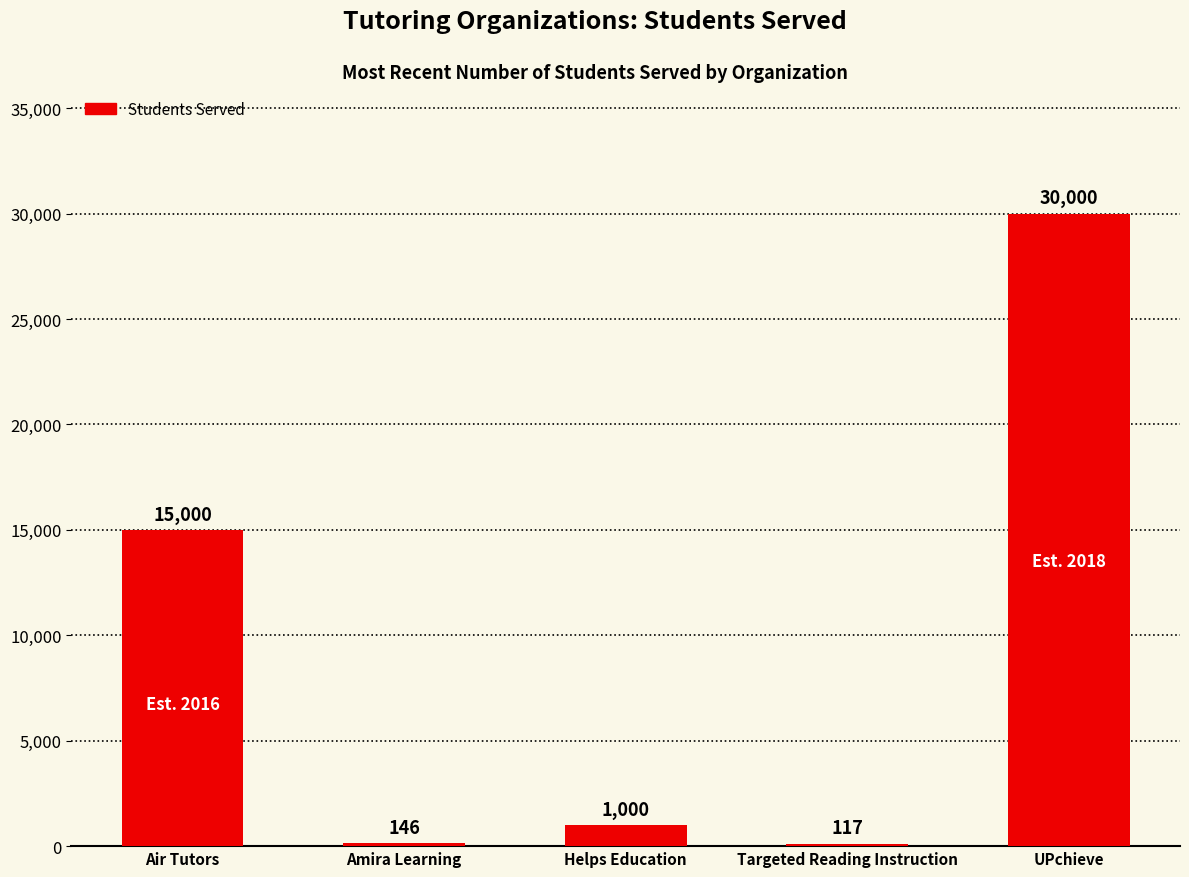

Reading left to right, extract all data points from this chart.

Air Tutors=15000	Amira Learning=146	Helps Education=1000	Targeted Reading Instruction=117	UPchieve=30000